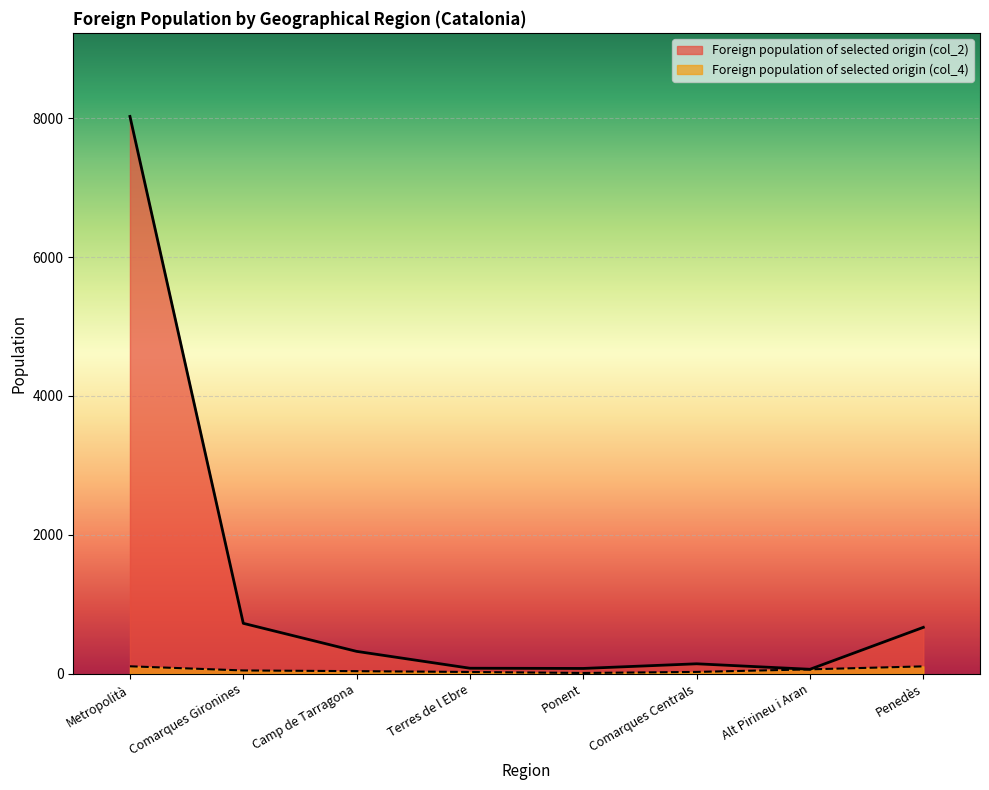

Between Comarques Gironines and Alt Pirineu i Aran, which series saw the biggest shift?

Foreign population of selected origin (col_2)